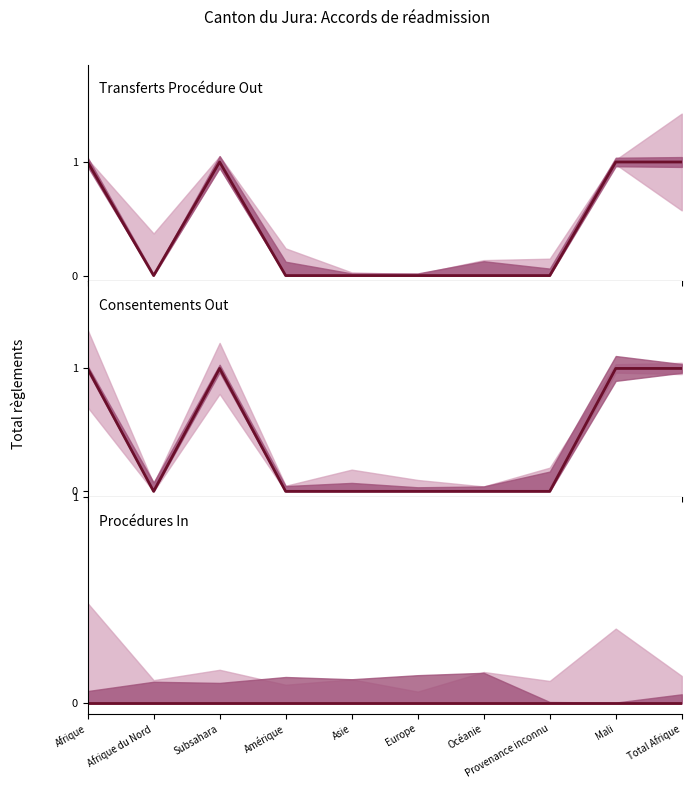

What are all the series names shown in the legend?

Transferts Procédure Out, Consentements Out, Procédures In